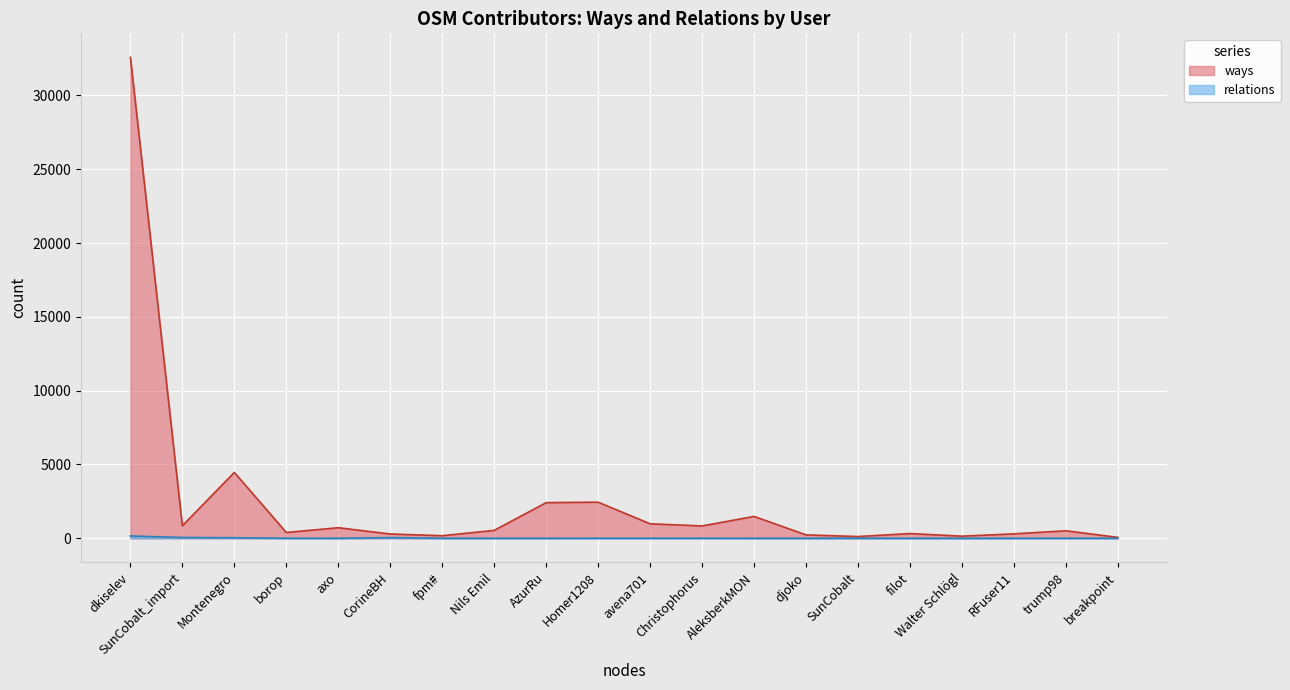

Reading left to right, extract all data points from this chart.

ways: dkiselev=32580	SunCobalt_import=850	Montenegro=4462	borop=393	axo=716	CorineBH=291	fpm#=174	Nils Emil=535	AzurRu=2415	Homer1208=2446	avena701=982	Christophorus=837	AleksberkMON=1481	djoko=232	SunCobalt=119	filot=320	Walter Schlögl=144	RFuser11=300	trump98=509	breakpoint=63
relations: dkiselev=157	SunCobalt_import=53	Montenegro=39	borop=2	axo=1	CorineBH=46	fpm#=0	Nils Emil=0	AzurRu=0	Homer1208=4	avena701=4	Christophorus=6	AleksberkMON=0	djoko=0	SunCobalt=6	filot=0	Walter Schlögl=0	RFuser11=1	trump98=6	breakpoint=2